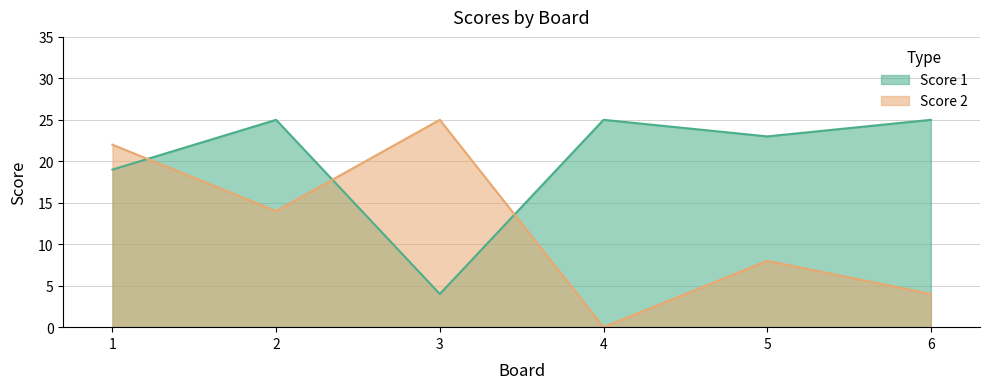

Reading right to left, extract all data points from this chart.

Score 1: 25	23	25	4	25	19
Score 2: 4	8	0	25	14	22